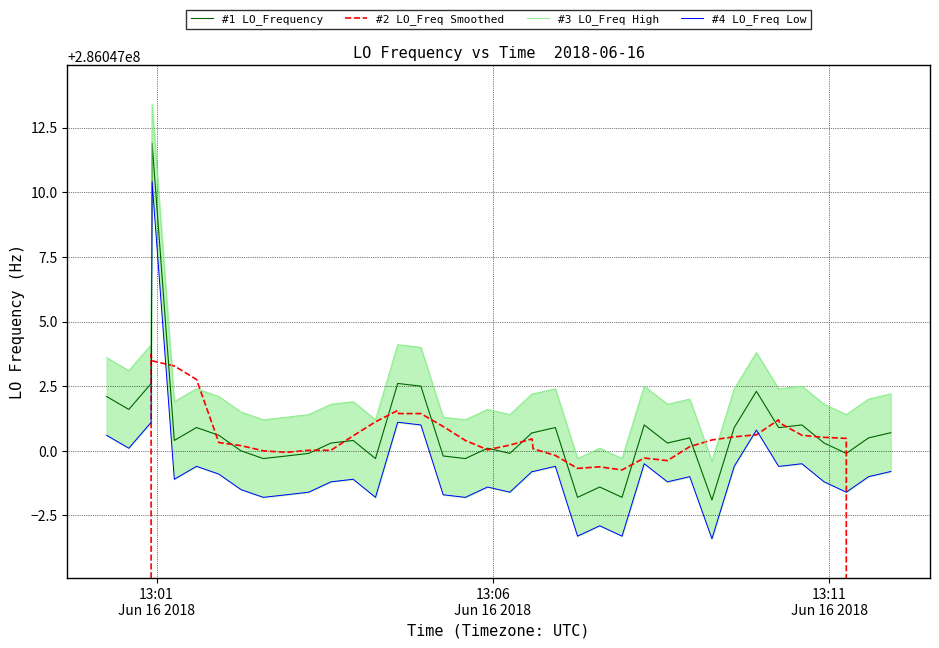

What is the value of the #1 LO_Frequency point at the 8th from the left?

286047000.0